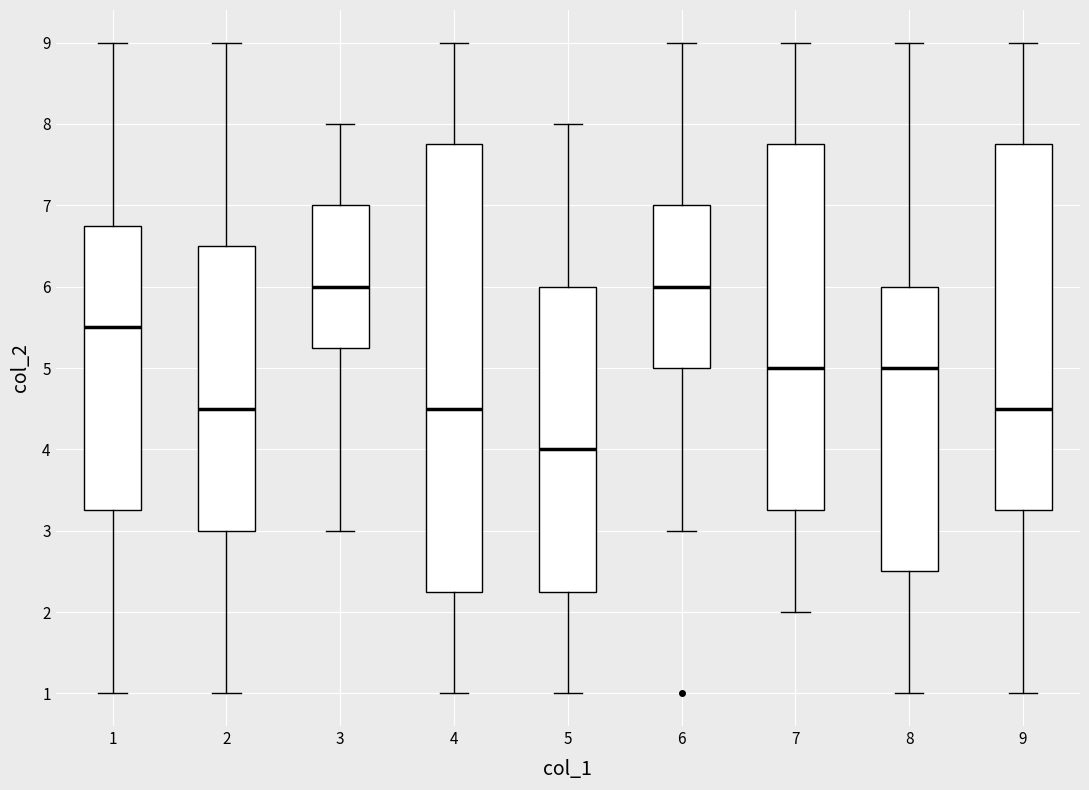

Where does the upper whisker of the box at x = 3 end on the y-axis? The values are not printed on the chart, so give them approximately, as read against the axis.

8.0